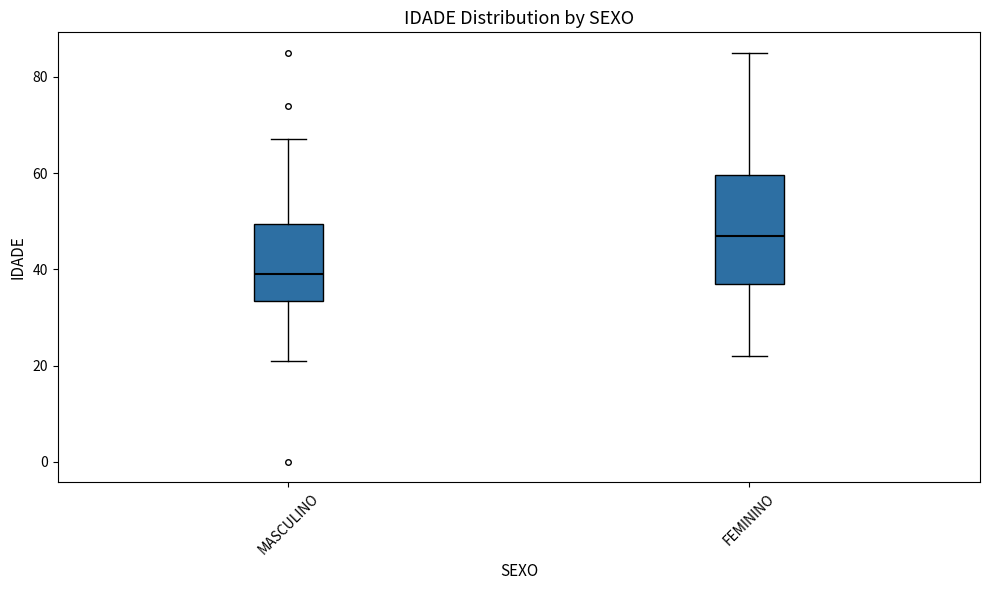

Which box is the tallest, from its lower edge to its upper edge?

FEMININO